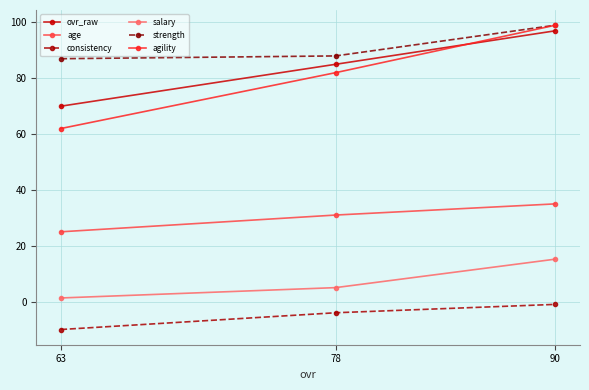

What is the approximate value of age at 63?

25.0